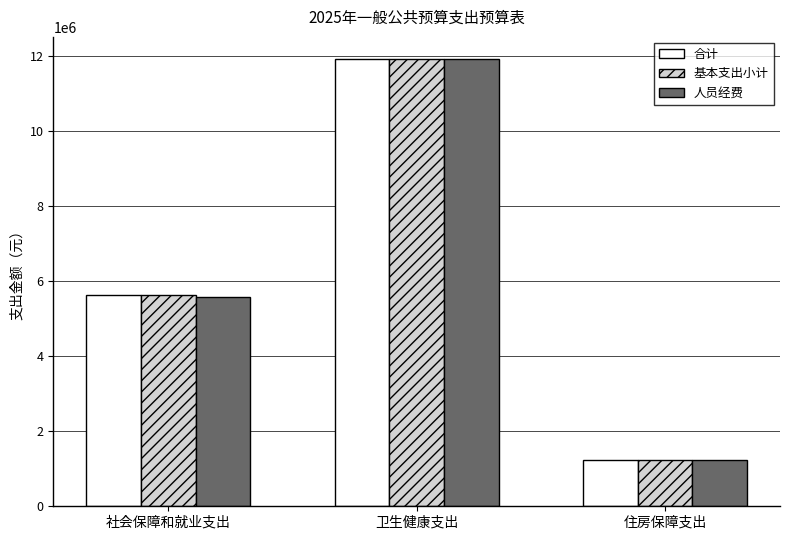

At which category does the chart reach its peak across all series?

卫生健康支出